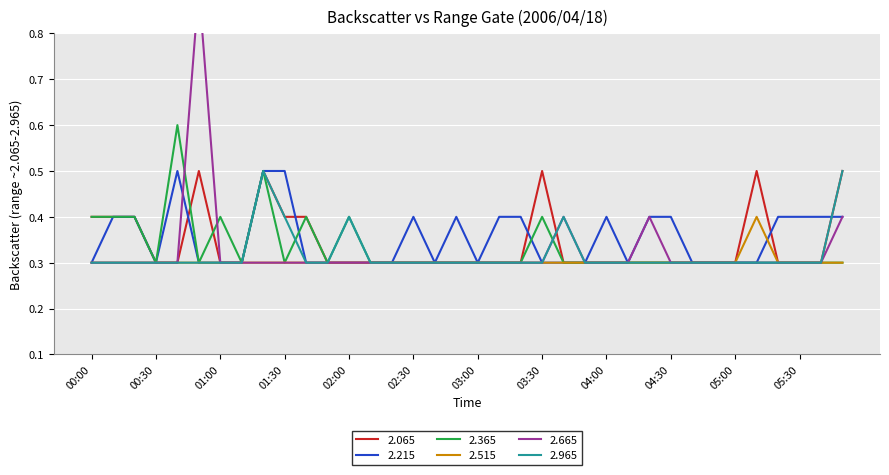

What is the value of the 2.665 point at the 1st from the left?

0.3